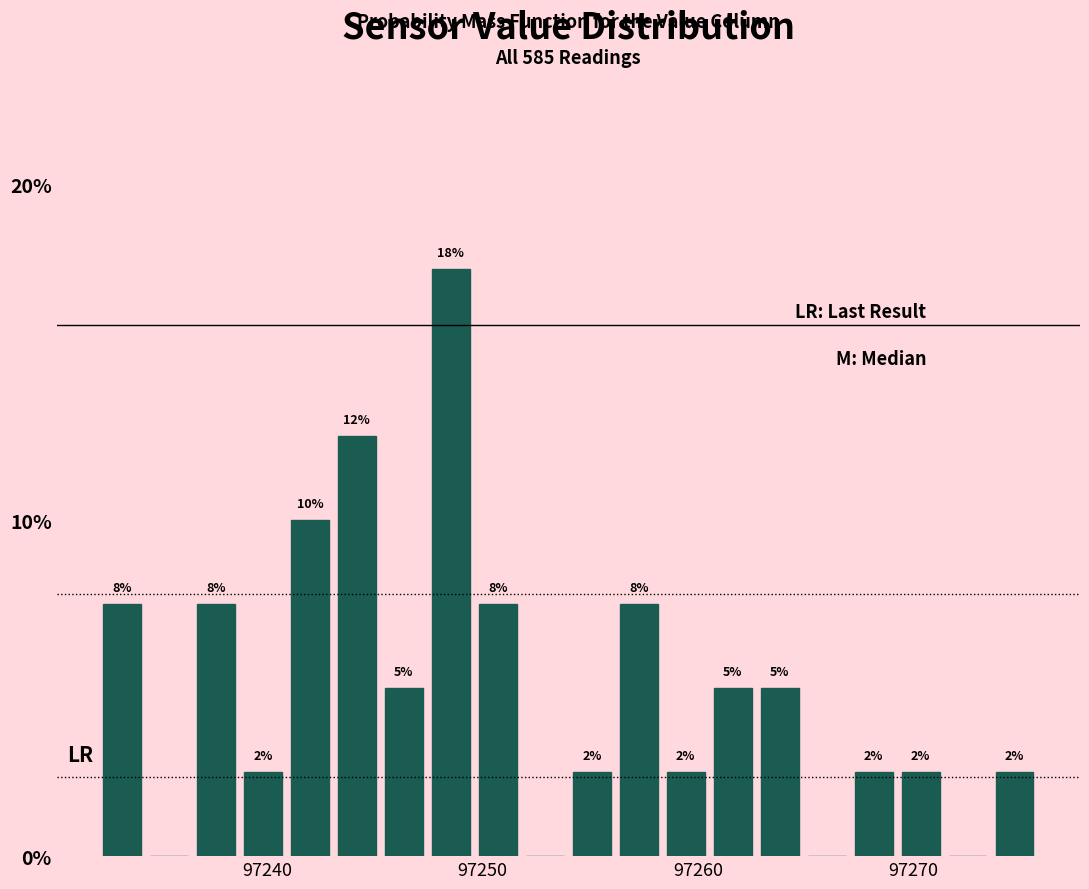

Around what value on the x-axis is the tallest bar? Give the approximate position of its centre, as read against the axis.

97249